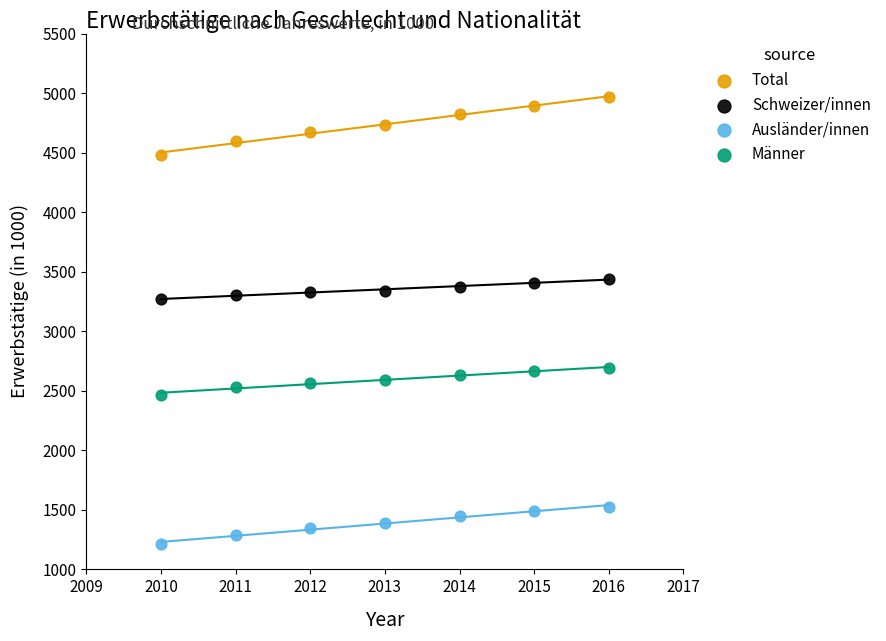

Across all data points, what is the range of X values (max minus min)?

6.0